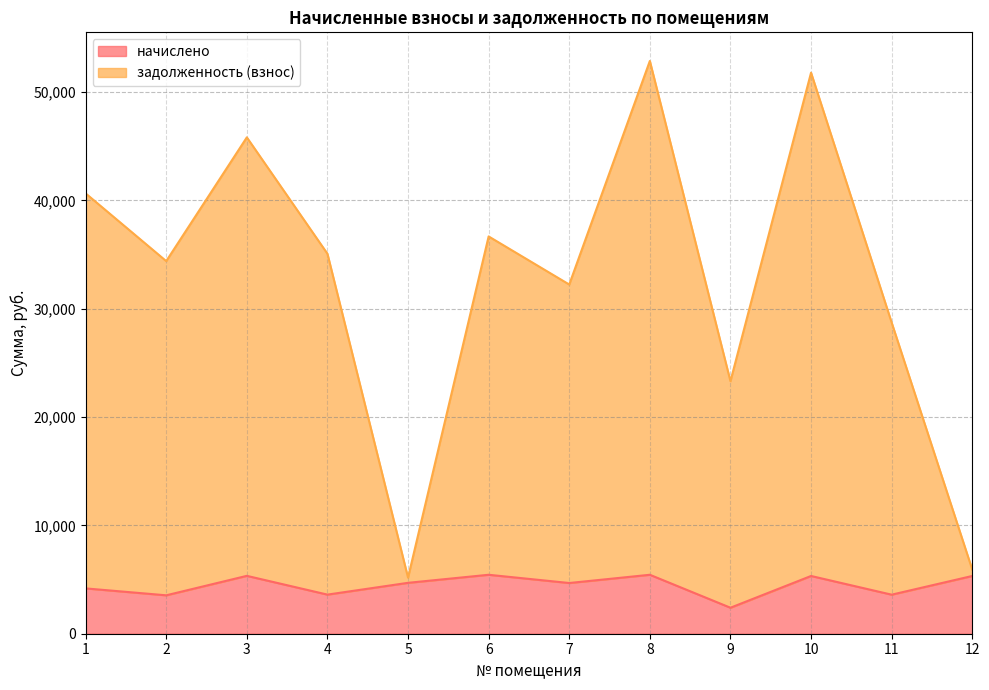

Reading left to right, extract all data points from this chart.

начислено: 4182.8	3545.1	5341.1	3609.4	4697.6	5440.5	4680.0	5440.5	2398.5	5329.4	3603.6	5329.4
задолженность (взнос): 40639.3	34388.4	45809.2	35069.1	5176.3	36666.2	32227.8	52859.3	23303.6	51779.5	28718.1	5921.5